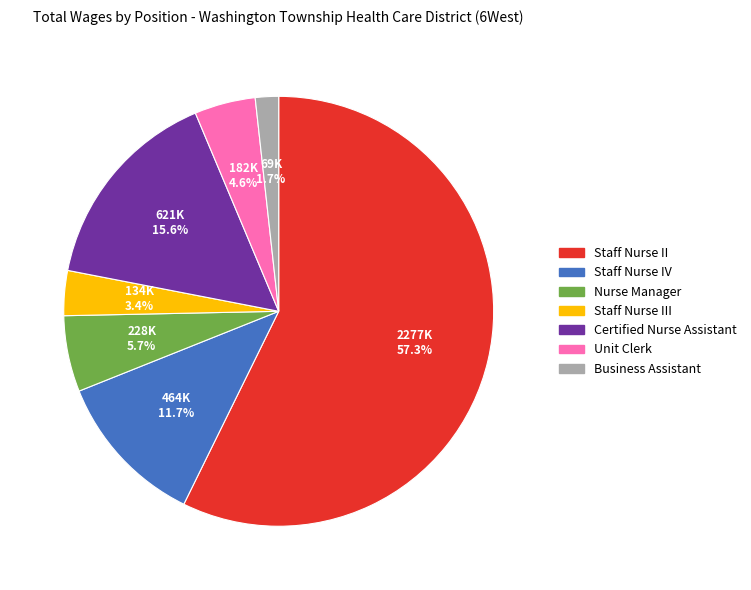

Is there any slice that represents more than half of the pie?

Yes